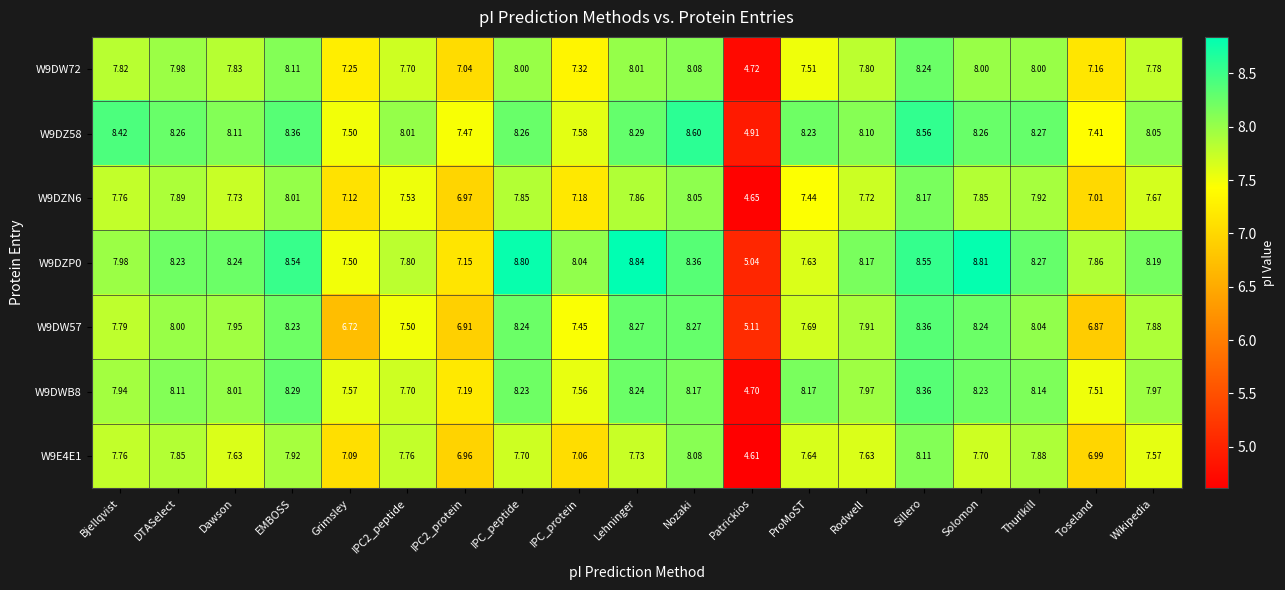

At which label does W9DZ58 first exceed 8?

Bjellqvist